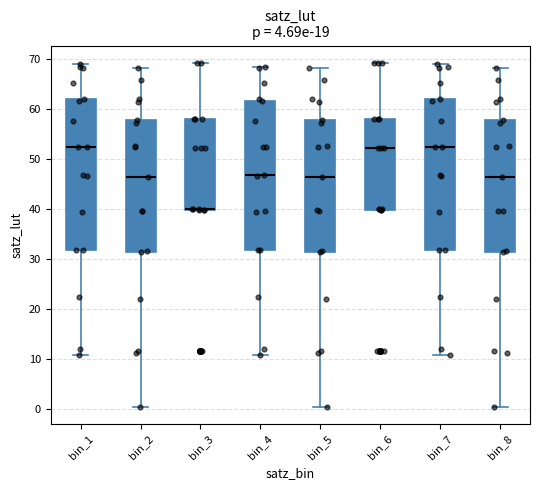

Where does the median line of the box for bin_2 sit on the y-axis? The values are not printed on the chart, so give them approximately, as read against the axis.

46